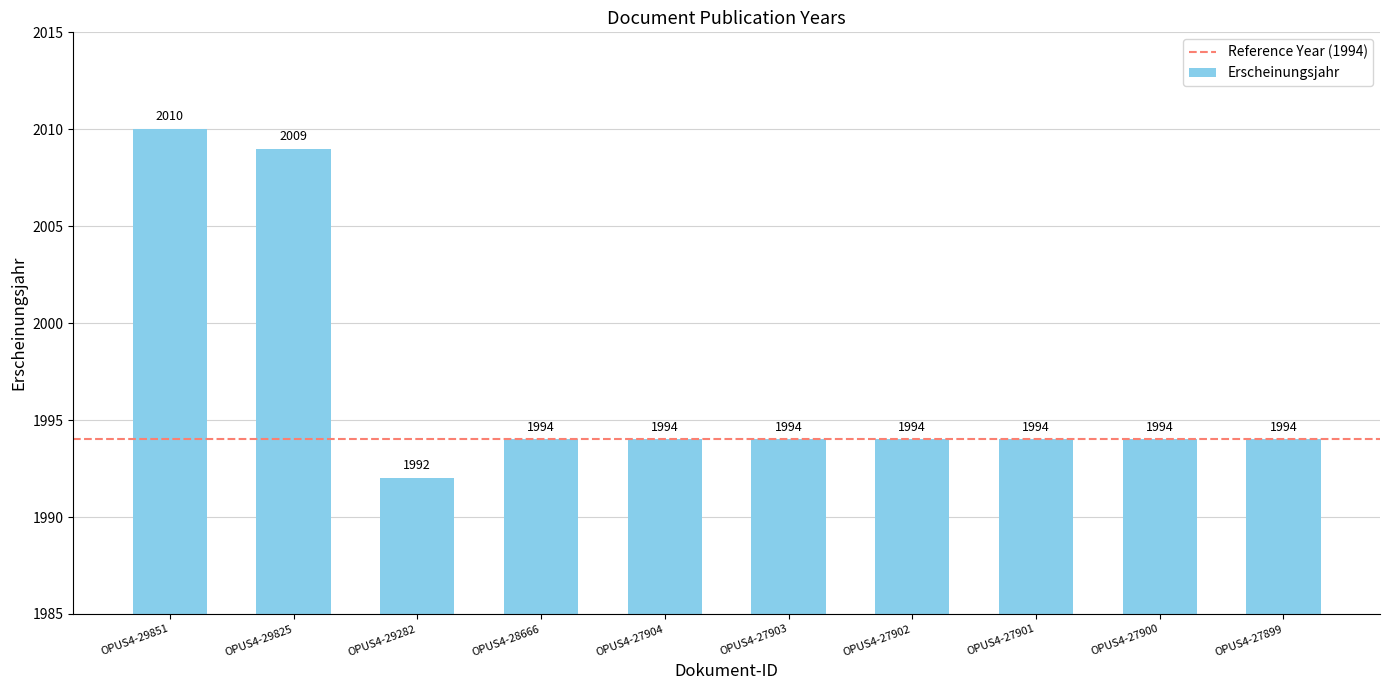

What value does the data have at OPUS4-27900?

1994